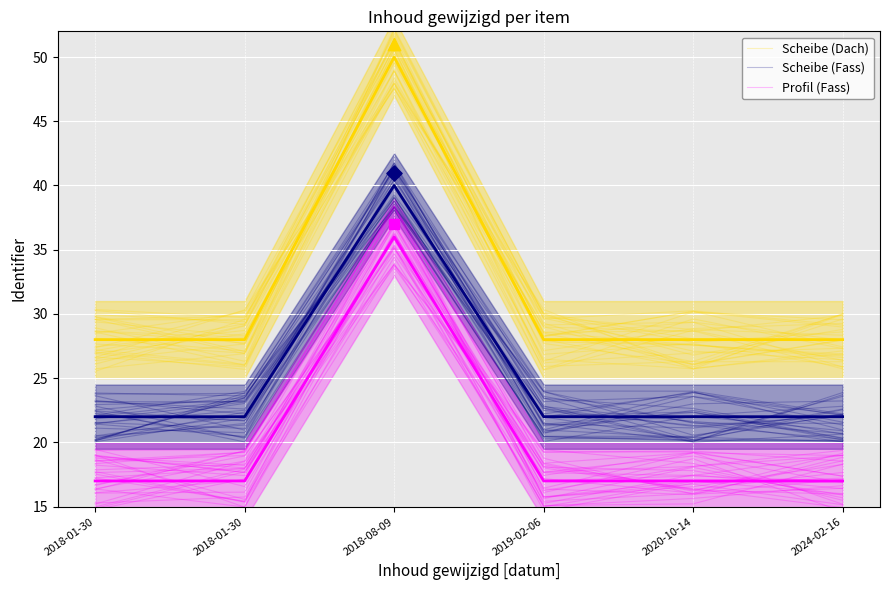

What are all the series names shown in the legend?

Scheibe (Dach), Scheibe (Fass), Profil (Fass)